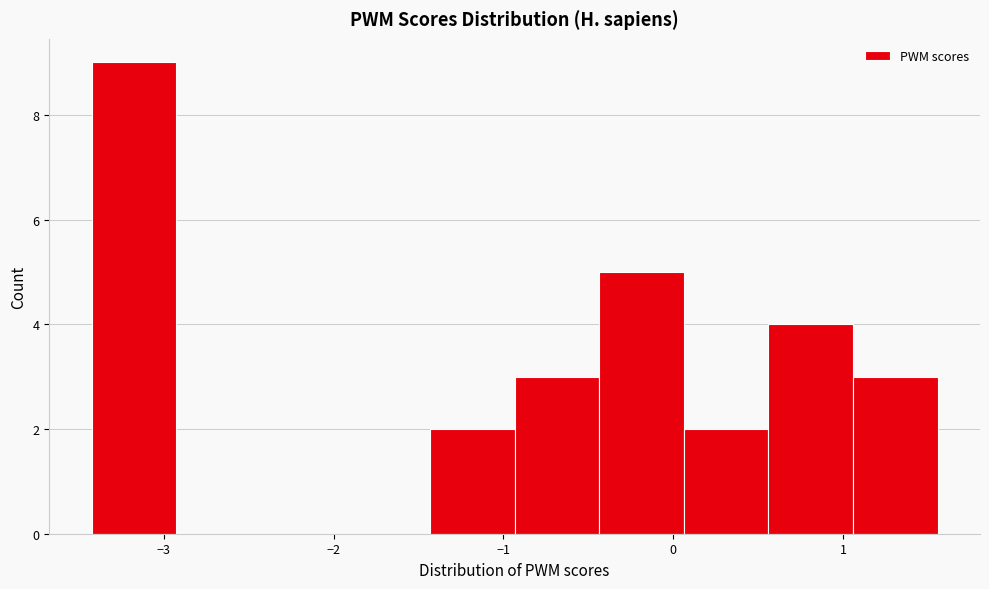

How tall is the bar that spans -0.4 to 0.1 on the x-axis? Neither the bar edges nor the heights are printed on the chart, so give them approximately, as read against the axes.

5